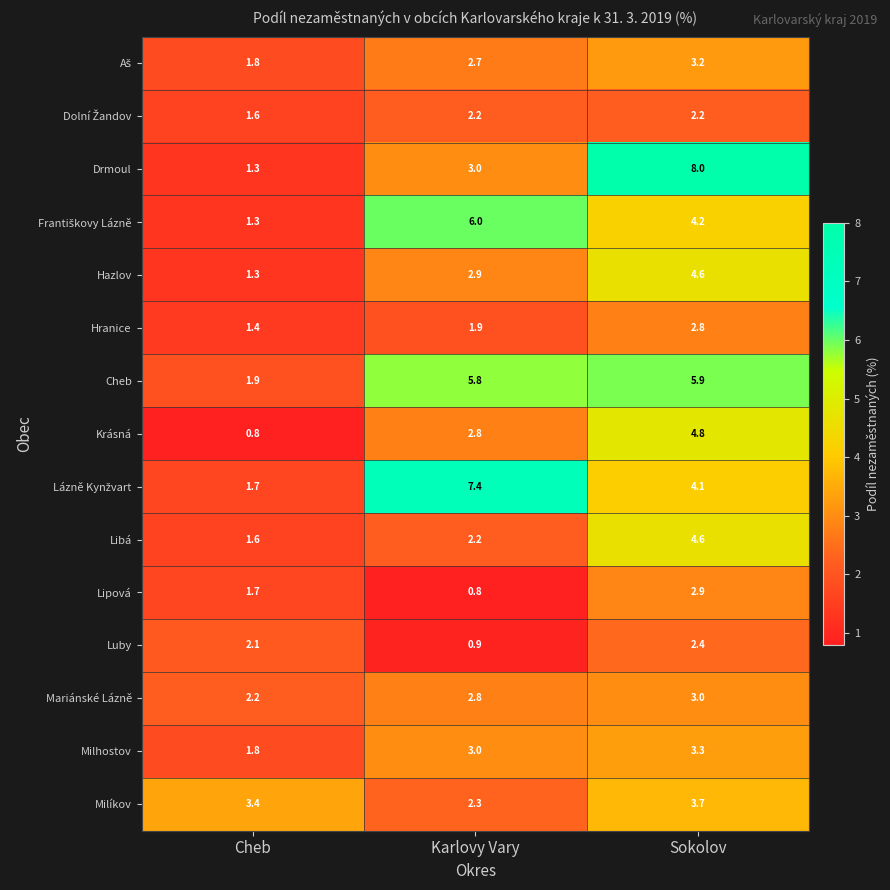

The value of Libá at Sokolov is 4.6. True or false?

True